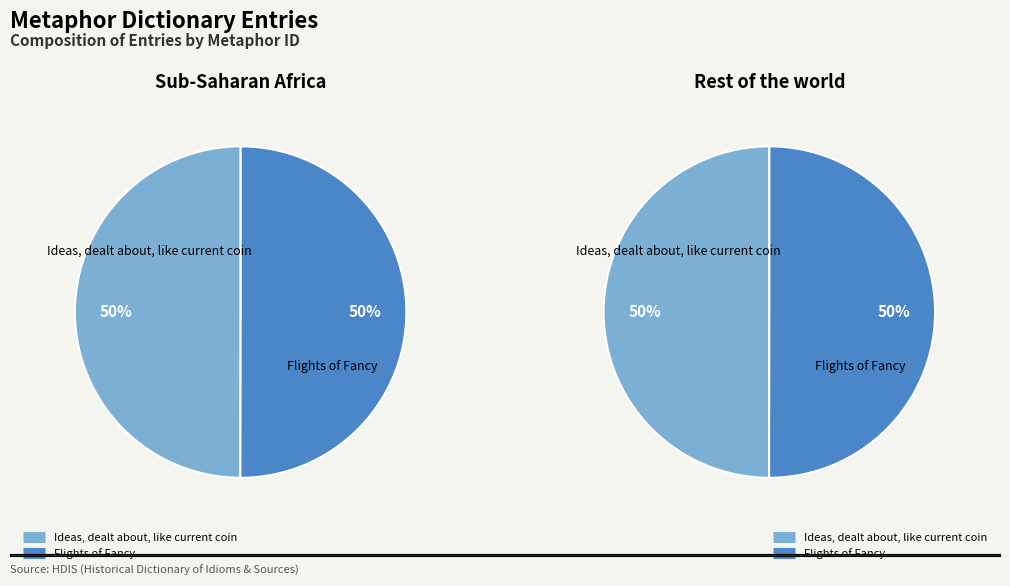

Does Ideas, dealt about, like current coin account for over 50% of the chart?

No